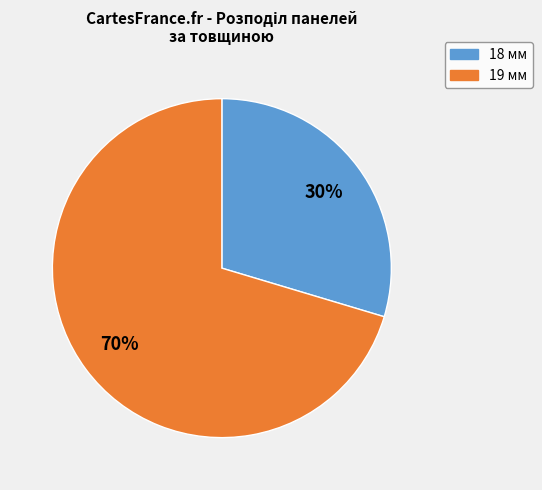

The 19 мм slice represents 57% of the pie. True or false?

False